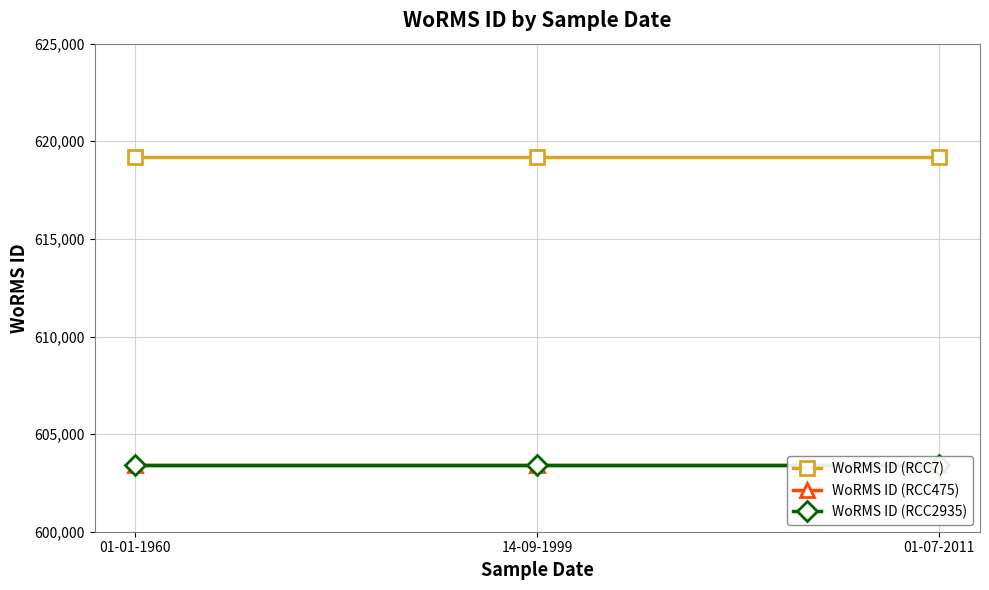

The value of WoRMS ID (RCC2935) at 01-01-1960 is 603429. True or false?

True